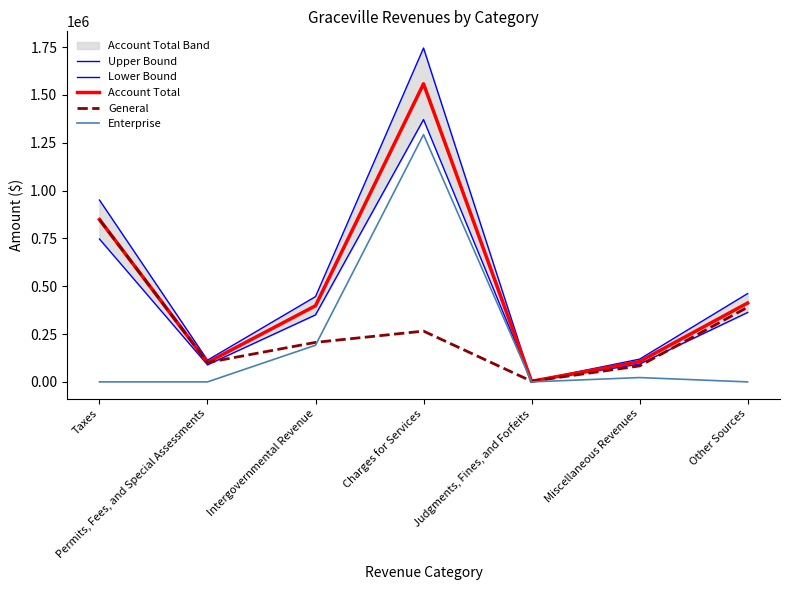

Between Charges for Services and Permits, Fees, and Special Assessments, which is larger?

Charges for Services